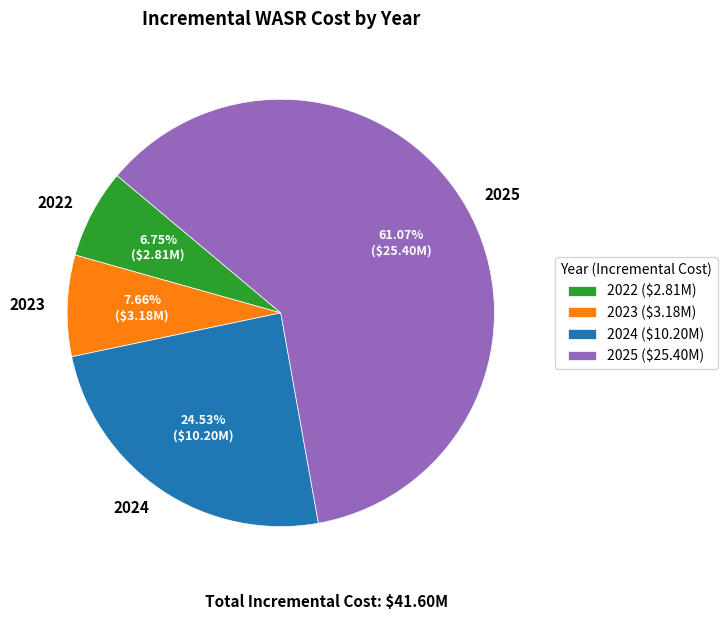

What percentage do 2025 and 2024 together represent?

85.6%